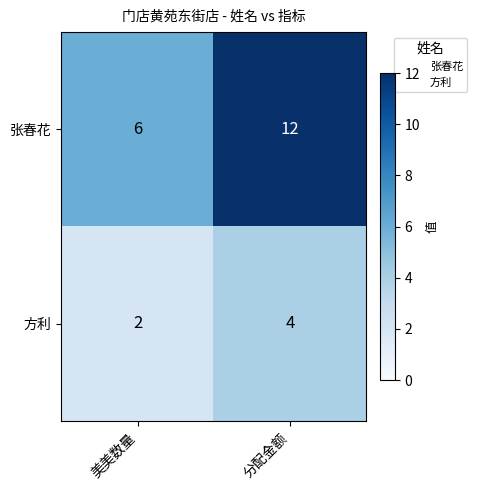

Reading left to right, list all the values displayed in this chart.

张春花: 6	12
方利: 2	4